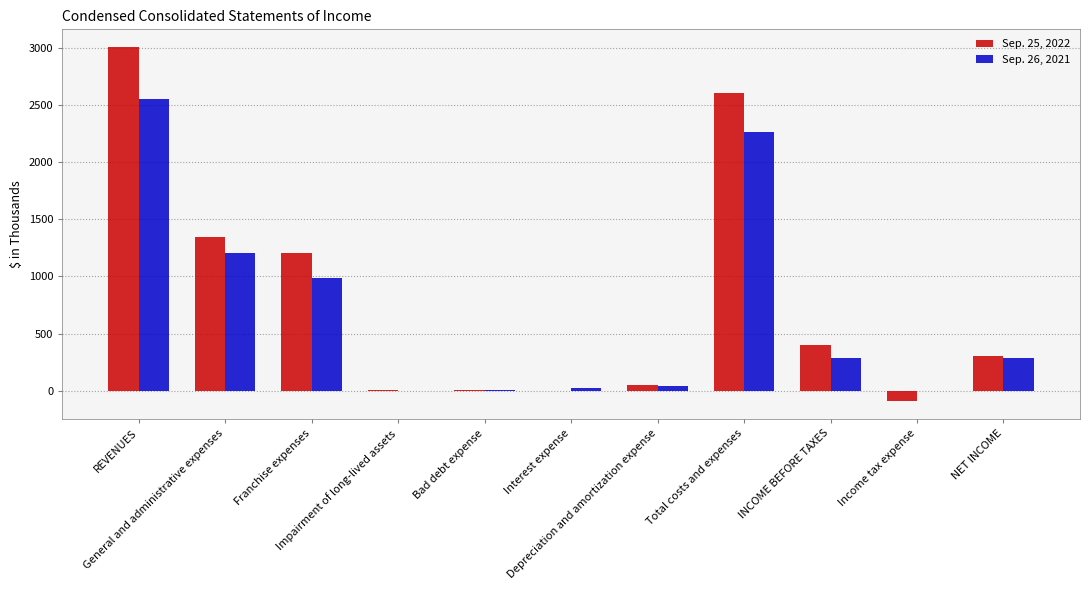

What is the value of the Sep. 25, 2022 bar at the 11th from the left?

307